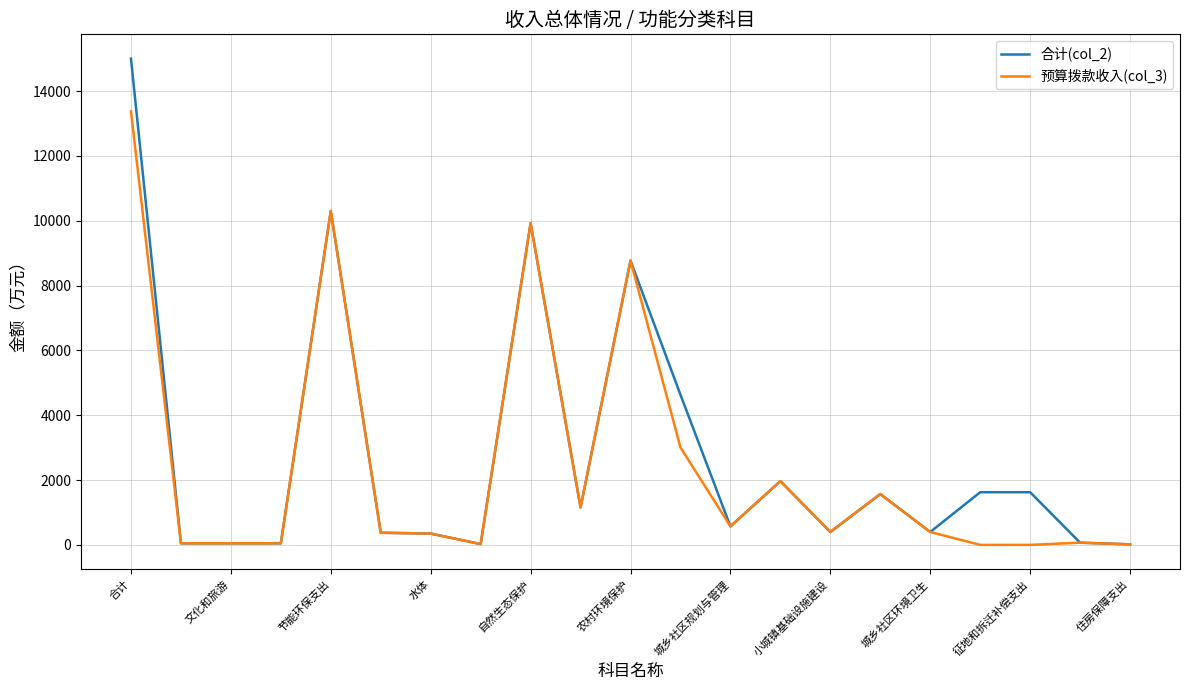

List the series in order of their peak value, lowest first.

预算拨款收入(col_3), 合计(col_2)